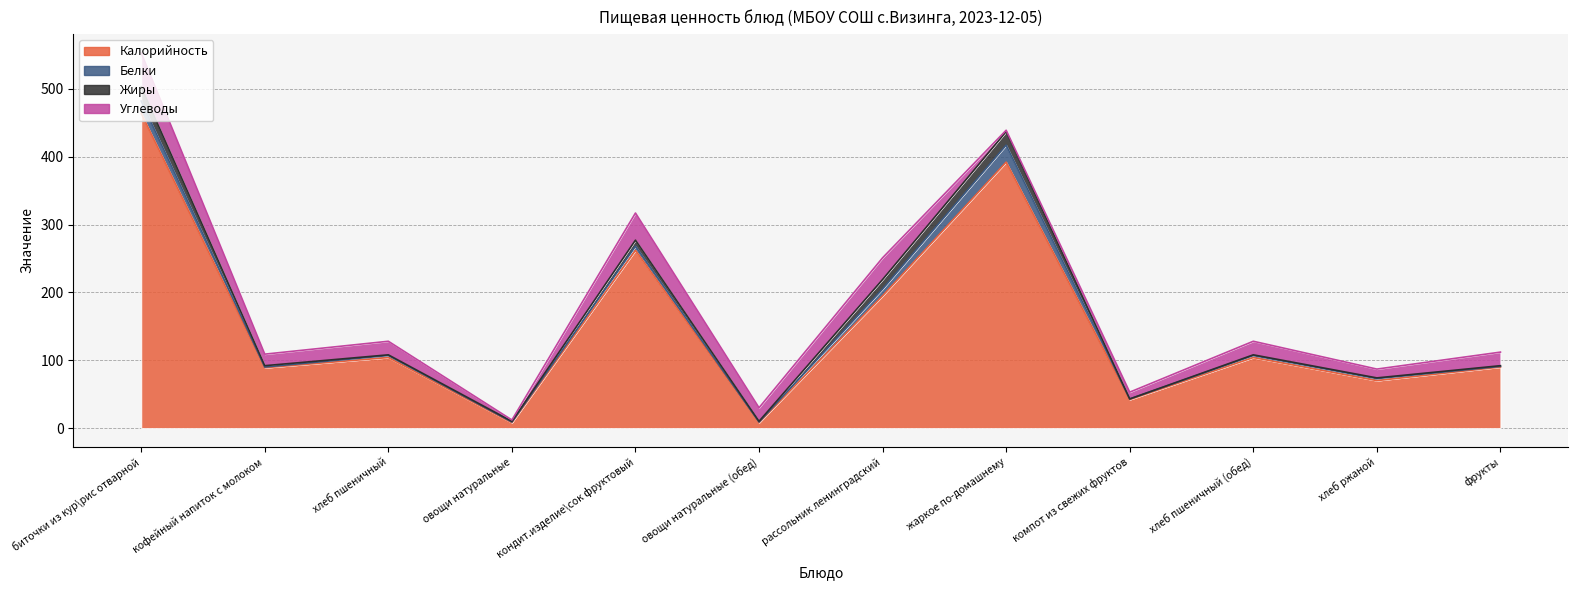

The value of Белки at фрукты is 1. True or false?

True